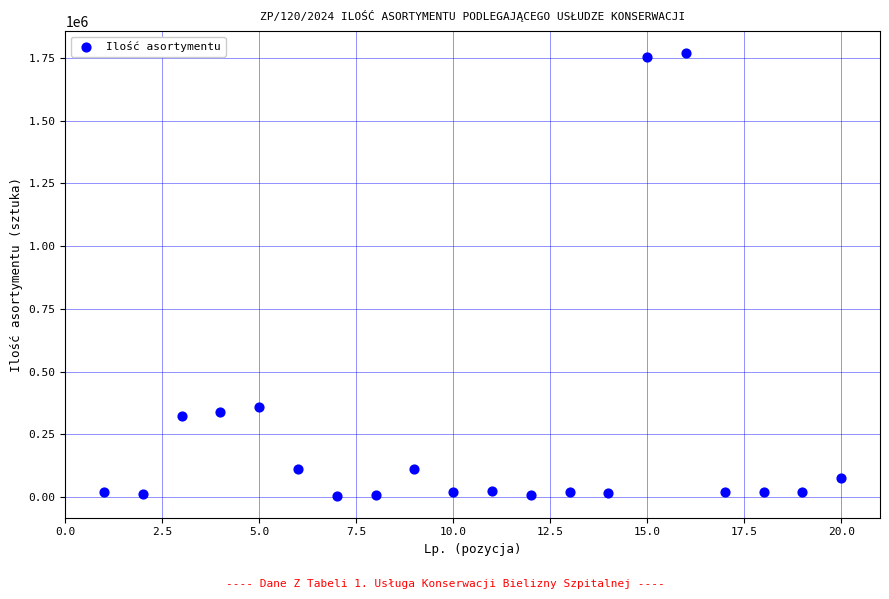

What Y value in the scatter plot is closest to 886865?

359770